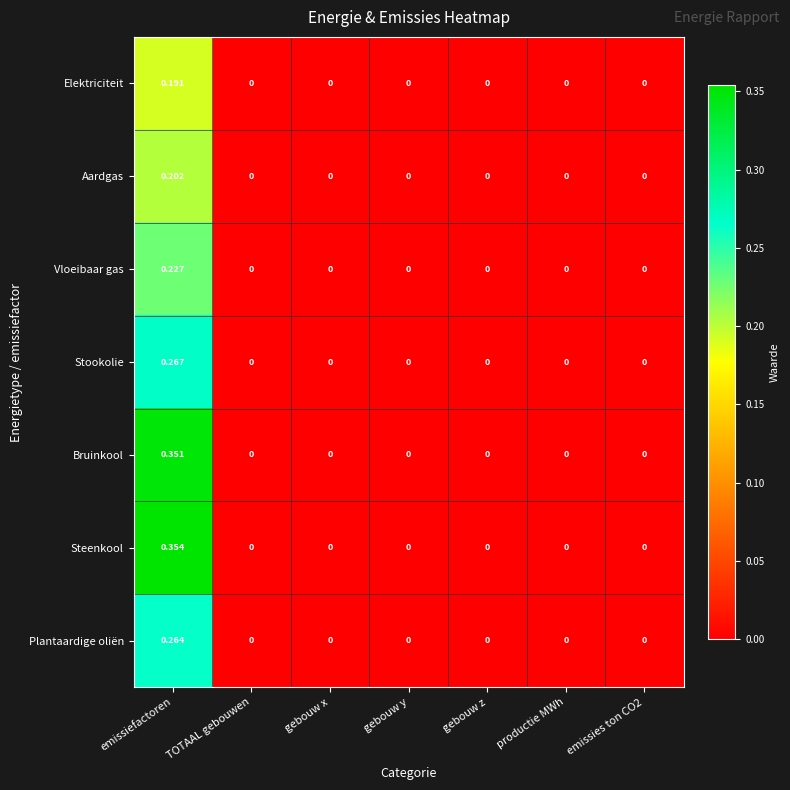

Which series has the largest total across all categories?

Steenkool